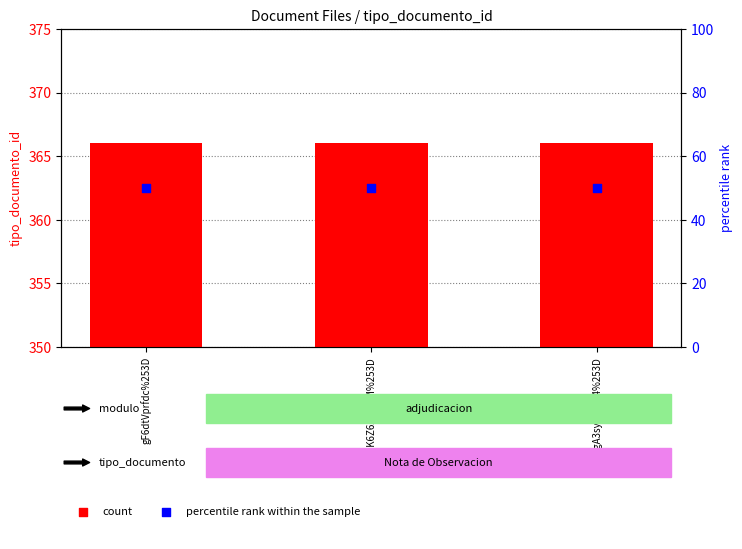

Is the value of tipo_documento_id at fgA3syWV3H4%253D greater than the value of percentile rank within the sample at gF6dtVprfdc%253D?

Yes